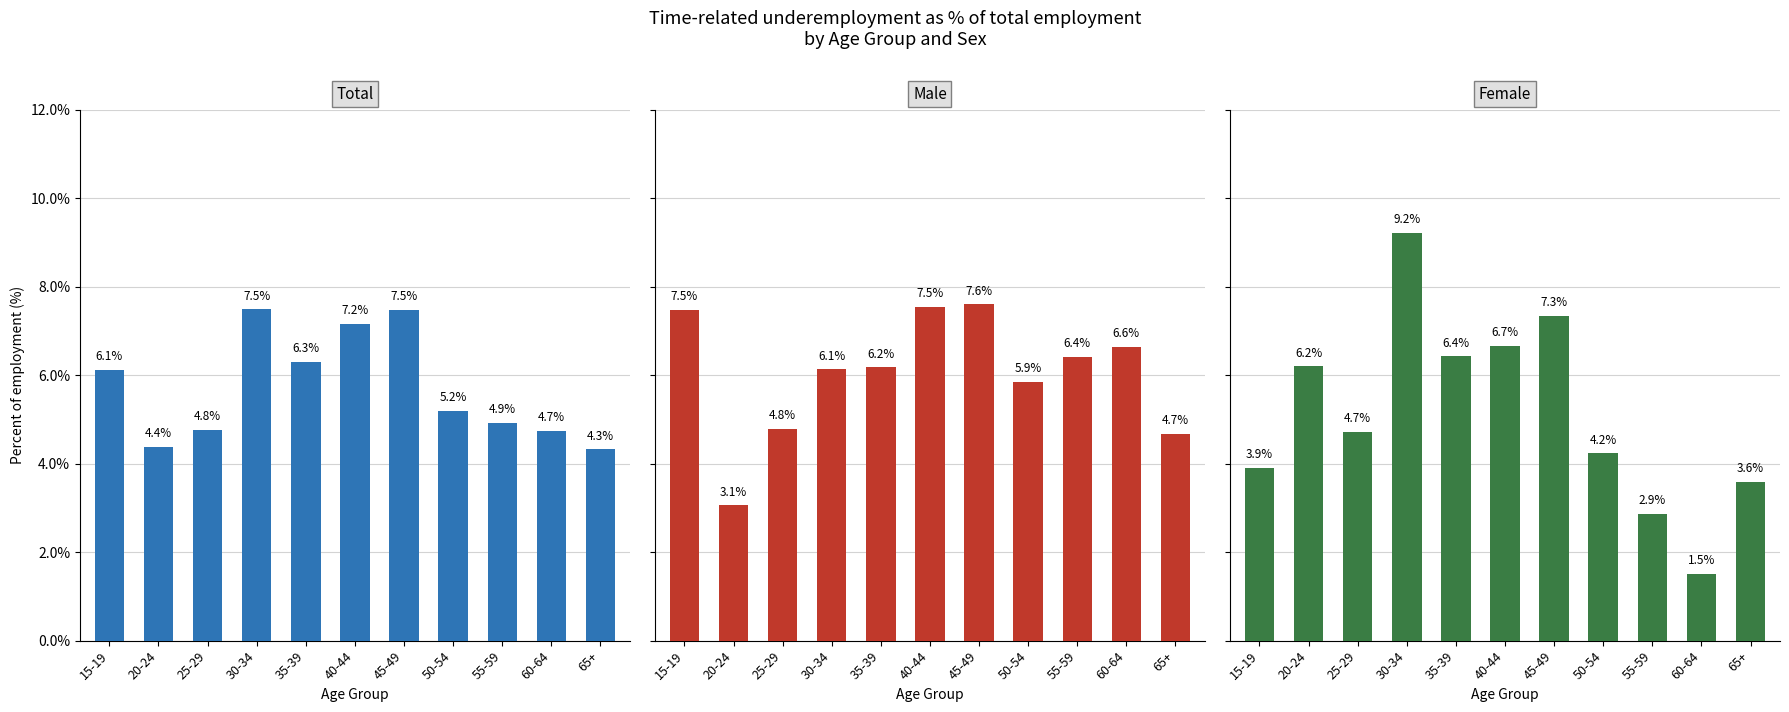

Reading right to left, list all the values displayed in this chart.

Total: 4.3	4.7	4.9	5.2	7.5	7.2	6.3	7.5	4.8	4.4	6.1
Male: 4.7	6.6	6.4	5.9	7.6	7.5	6.2	6.1	4.8	3.1	7.5
Female: 3.6	1.5	2.9	4.2	7.3	6.7	6.4	9.2	4.7	6.2	3.9